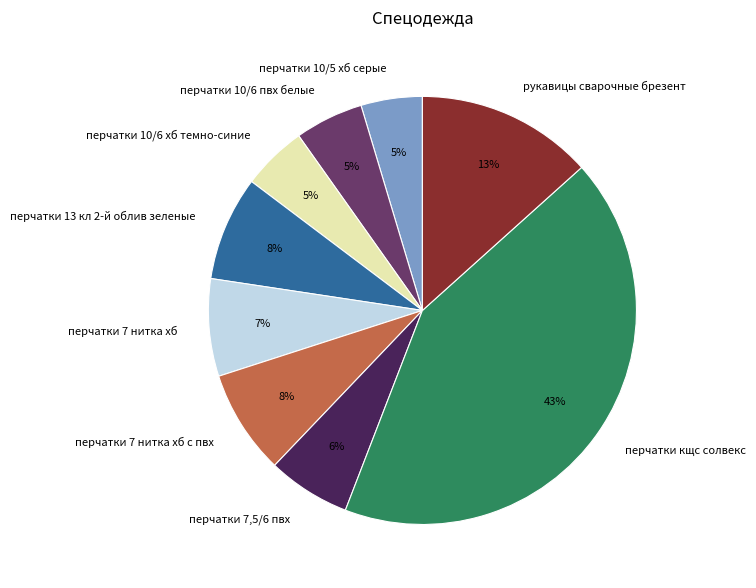

Is there any slice that represents more than half of the pie?

No